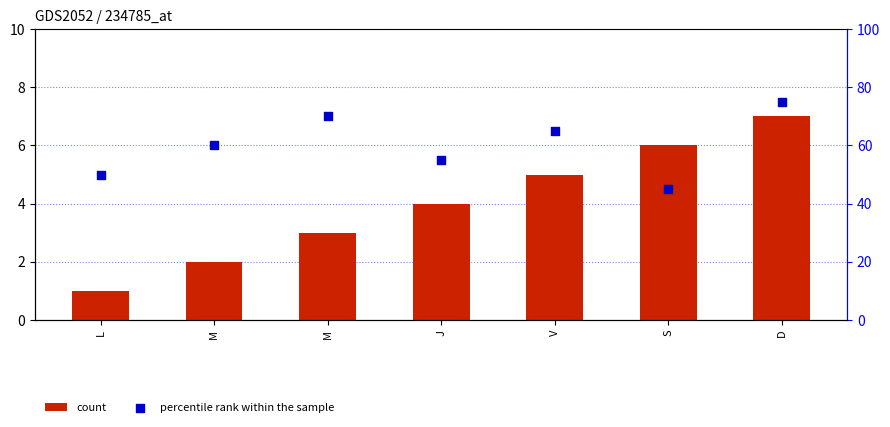

At how many categories does at least one series exceed 55?

4